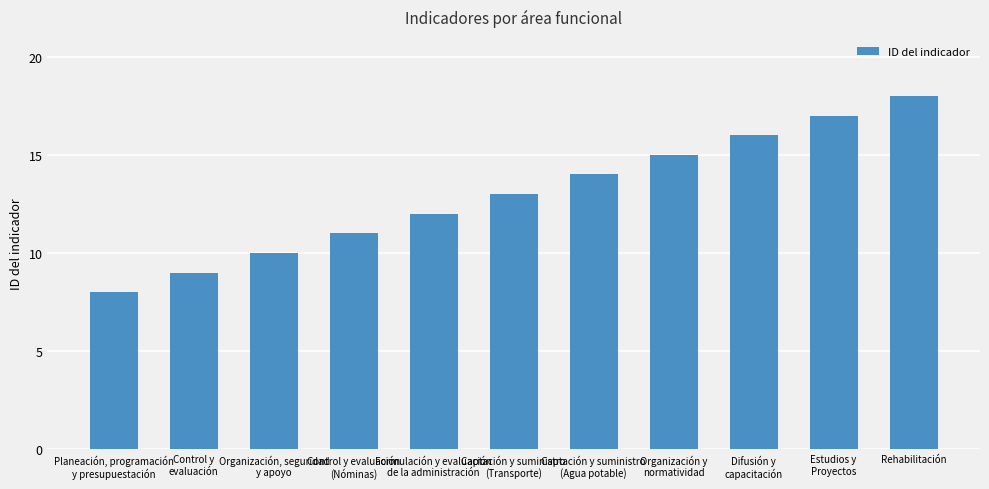

How many distinct data groups are displayed?

1